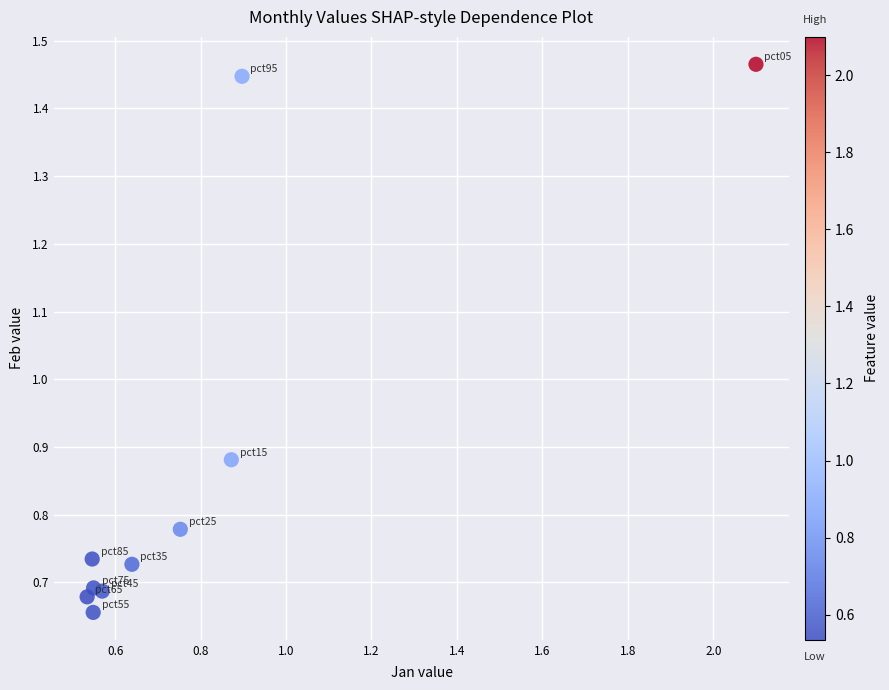

What is the range of X values (max minus min)?

1.6